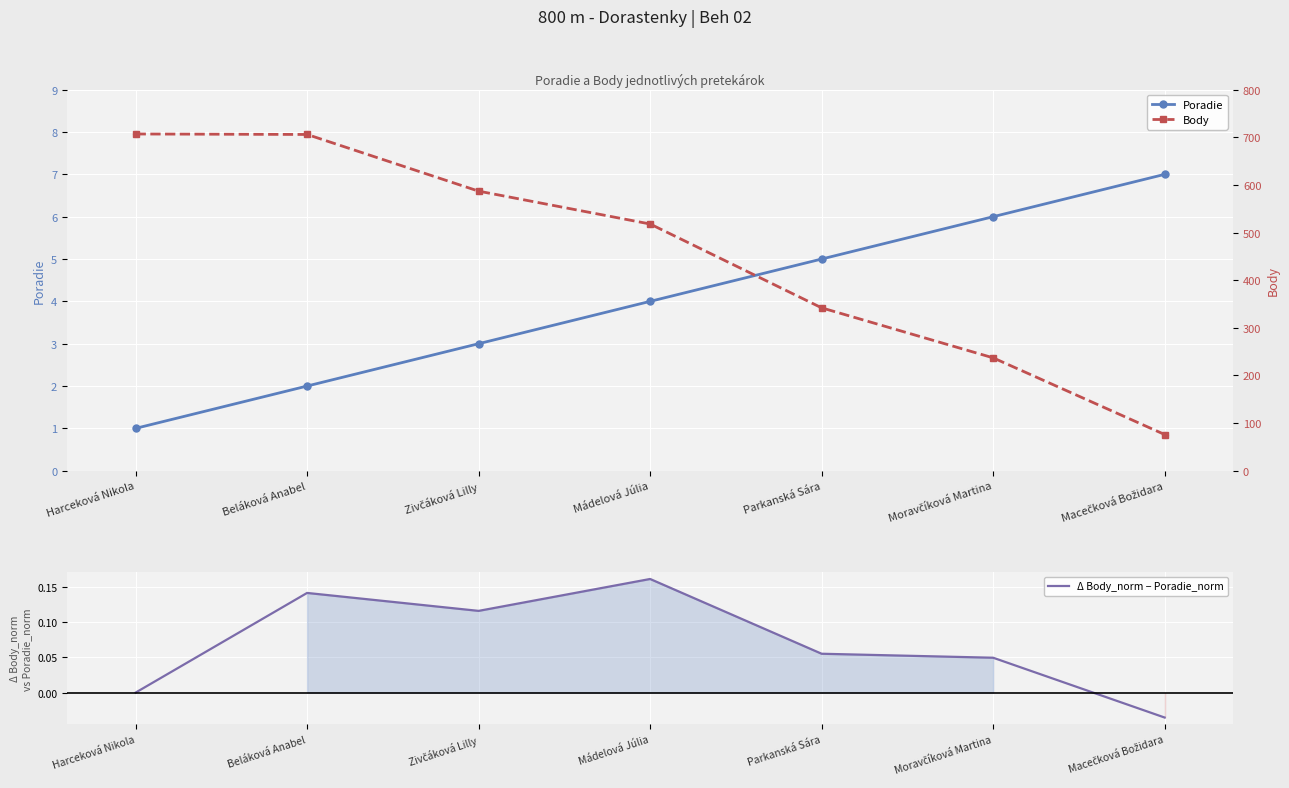

Is the value of Body at Mádelová Júlia greater than the value of Poradie at Beláková Anabel?

Yes